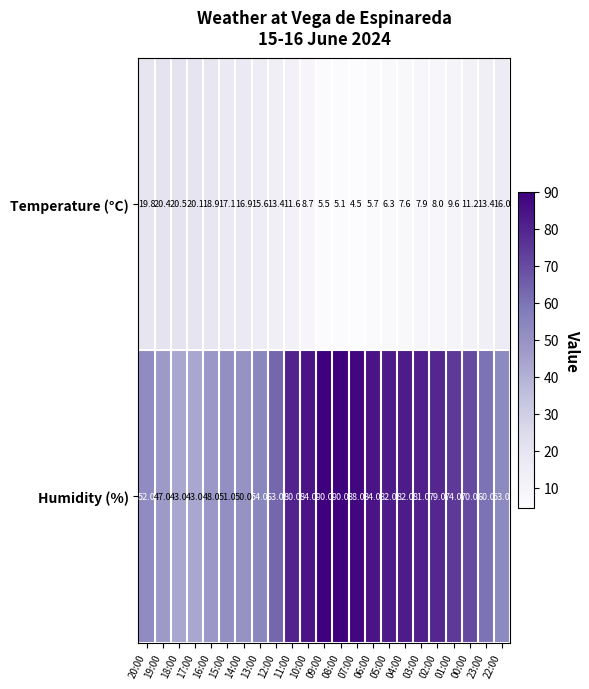

What is the total value across all series at 03:00?

88.9